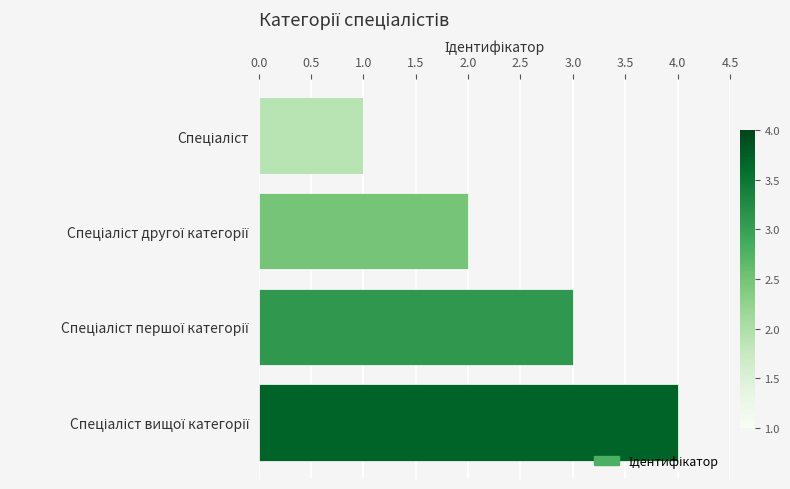

What is the difference between the second highest and second lowest values?

1